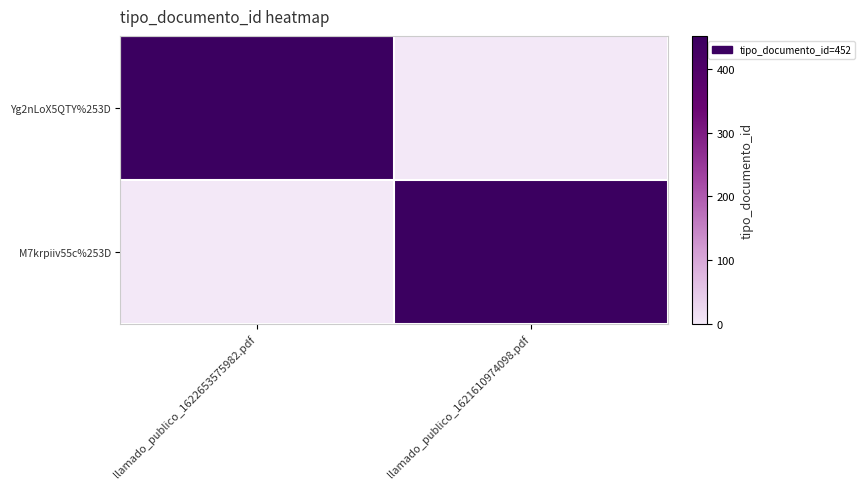

Which series has the widest spread of values?

Yg2nLoX5QTY%253D